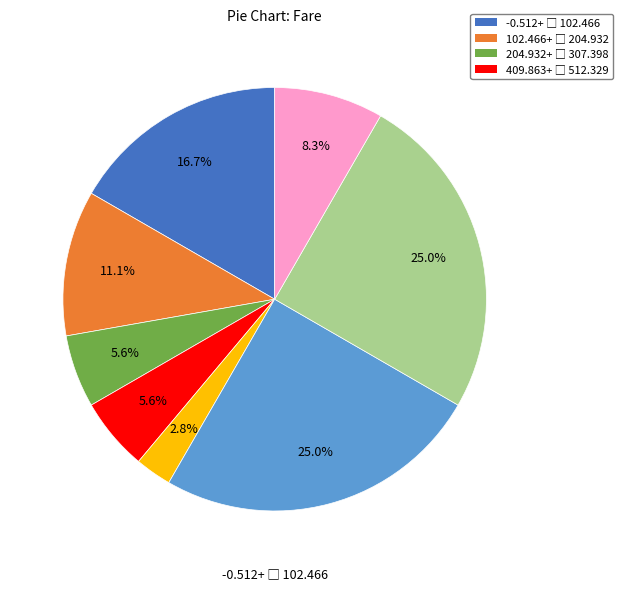

Count the number of slices in the pie.

8